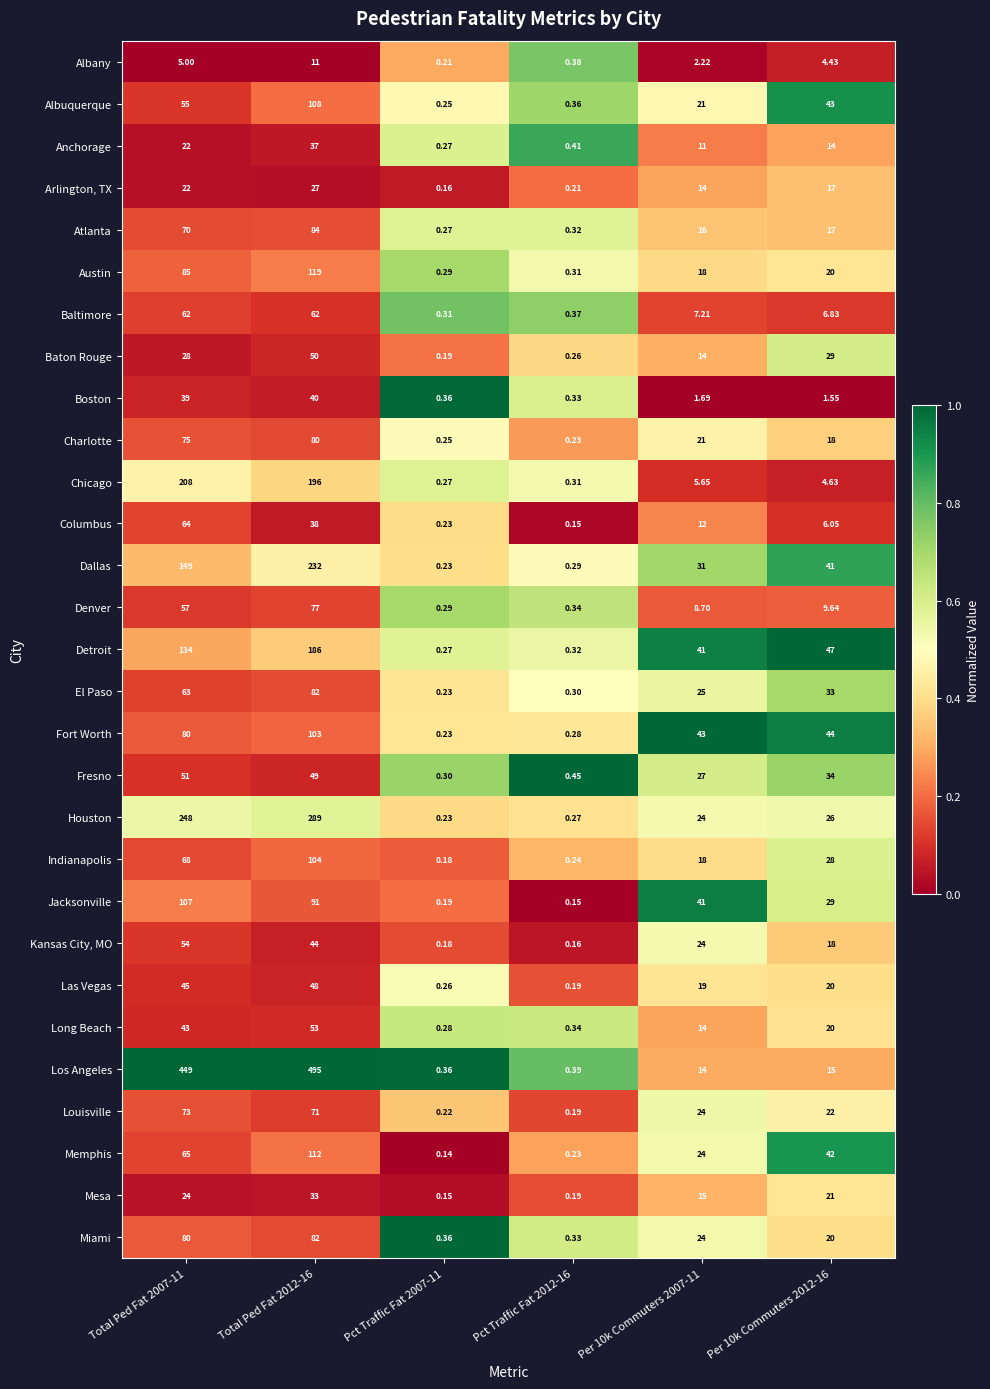

Is the value of Charlotte at Pct Traffic Fat 2007-11 greater than the value of Indianapolis at Pct Traffic Fat 2012-16?

Yes